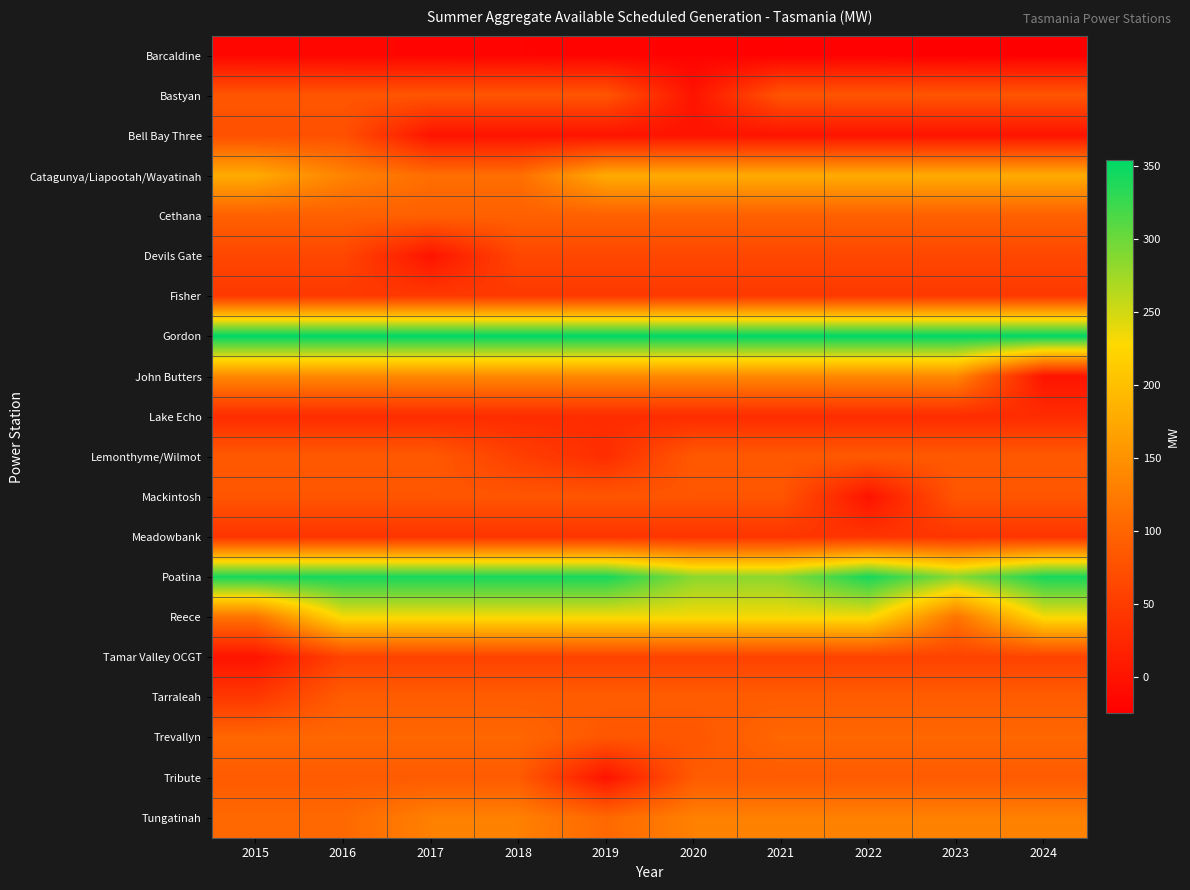

Reading left to right, transcribe all the data shown in this chart.

Barcaldine: 2015=-16.0	2016=-17.0	2017=-18.0	2018=-19.0	2019=-20.0	2020=-21.0	2021=-22.0	2022=-23.0	2023=-24.0	2024=-25.0
Bastyan: 2015=81.0	2016=81.0	2017=81.0	2018=81.0	2019=81.0	2020=0.0	2021=81.0	2022=81.0	2023=81.0	2024=81.0
Bell Bay Three: 2015=75.0	2016=75.0	2017=0.0	2018=0.0	2019=0.0	2020=0.0	2021=0.0	2022=0.0	2023=0.0	2024=0.0
Catagunya/Liapootah/Wayatinah: 2015=177.3	2016=134.2	2017=110.2	2018=110.2	2019=177.3	2020=177.3	2021=177.3	2022=177.3	2023=177.3	2024=177.3
Cethana: 2015=95.0	2016=95.0	2017=95.0	2018=95.0	2019=95.0	2020=95.0	2021=95.0	2022=95.0	2023=95.0	2024=95.0
Devils Gate: 2015=63.0	2016=63.0	2017=0.0	2018=63.0	2019=63.0	2020=63.0	2021=63.0	2022=63.0	2023=63.0	2024=63.0
Fisher: 2015=46.0	2016=46.0	2017=46.0	2018=46.0	2019=46.0	2020=46.0	2021=46.0	2022=46.0	2023=46.0	2024=46.0
Gordon: 2015=354.0	2016=354.0	2017=354.0	2018=354.0	2019=354.0	2020=354.0	2021=354.0	2022=354.0	2023=354.0	2024=354.0
John Butters: 2015=140.0	2016=140.0	2017=140.0	2018=140.0	2019=140.0	2020=140.0	2021=140.0	2022=140.0	2023=140.0	2024=0.0
Lake Echo: 2015=30.0	2016=30.0	2017=30.0	2018=30.0	2019=30.0	2020=30.0	2021=30.0	2022=30.0	2023=30.0	2024=30.0
Lemonthyme/Wilmot: 2015=86.0	2016=86.0	2017=86.0	2018=54.0	2019=32.0	2020=86.0	2021=86.0	2022=86.0	2023=86.0	2024=86.0
Mackintosh: 2015=81.0	2016=81.0	2017=81.0	2018=81.0	2019=81.0	2020=81.0	2021=81.0	2022=0.0	2023=81.0	2024=81.0
Meadowbank: 2015=41.0	2016=41.0	2017=41.0	2018=41.0	2019=41.0	2020=41.0	2021=41.0	2022=41.0	2023=41.0	2024=41.0
Poatina: 2015=342.0	2016=342.0	2017=342.0	2018=342.0	2019=342.0	2020=285.0	2021=285.0	2022=342.0	2023=285.0	2024=342.0
Reece: 2015=116.0	2016=232.0	2017=232.0	2018=232.0	2019=232.0	2020=232.0	2021=232.0	2022=232.0	2023=116.0	2024=232.0
Tamar Valley OCGT: 2015=0.0	2016=58.0	2017=58.0	2018=58.0	2019=58.0	2020=58.0	2021=58.0	2022=58.0	2023=58.0	2024=58.0
Tarraleah: 2015=45.0	2016=90.0	2017=90.0	2018=90.0	2019=90.0	2020=90.0	2021=90.0	2022=90.0	2023=90.0	2024=90.0
Trevallyn: 2015=102.8	2016=102.8	2017=102.8	2018=102.8	2019=81.9	2020=81.9	2021=102.8	2022=102.8	2023=102.8	2024=102.8
Tribute: 2015=88.0	2016=88.0	2017=88.0	2018=88.0	2019=0.0	2020=88.0	2021=88.0	2022=88.0	2023=88.0	2024=88.0
Tungatinah: 2015=104.4	2016=104.4	2017=130.5	2018=130.5	2019=104.4	2020=130.5	2021=130.5	2022=130.5	2023=130.5	2024=130.5